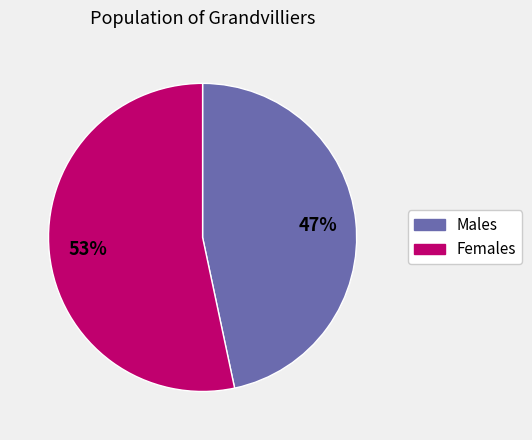

To the nearest percent, what is the average slice percentage?

50%